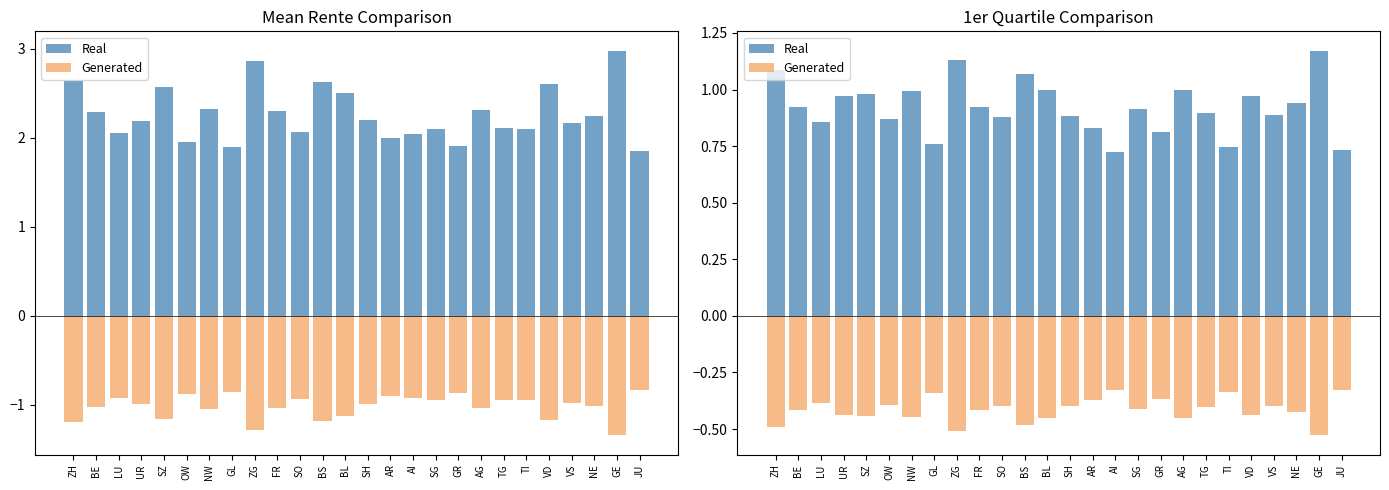

Which series has the largest total across all categories?

Real